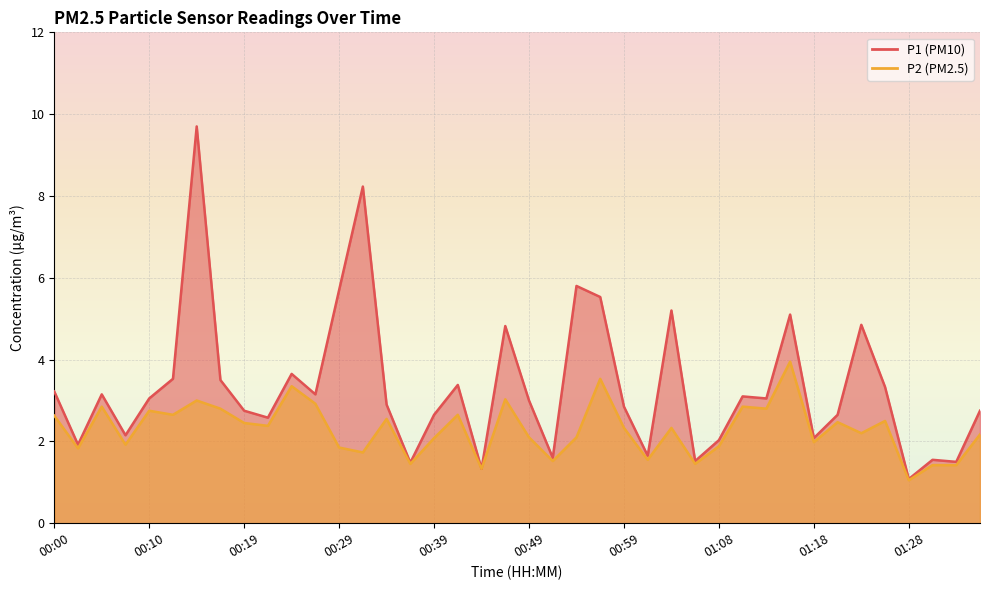

What is the lowest value of the P1 series?

1.1